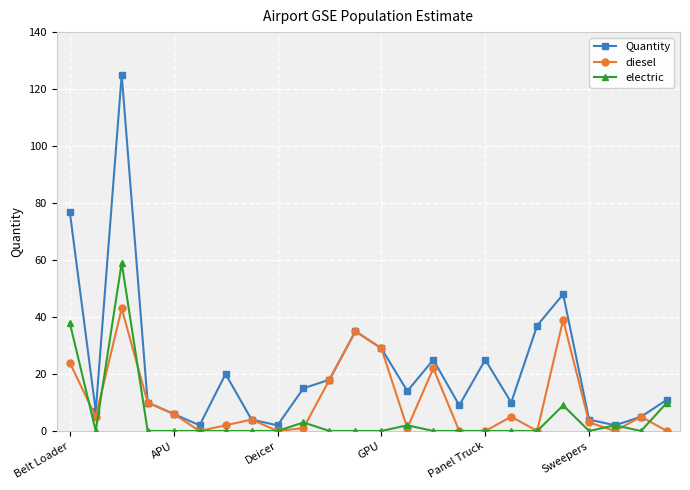

Which series has the largest total across all categories?

Quantity